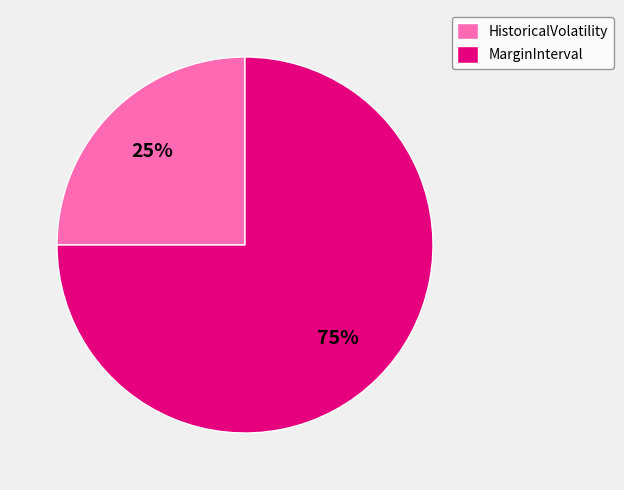

To the nearest percent, what portion does MarginInterval represent?

75%